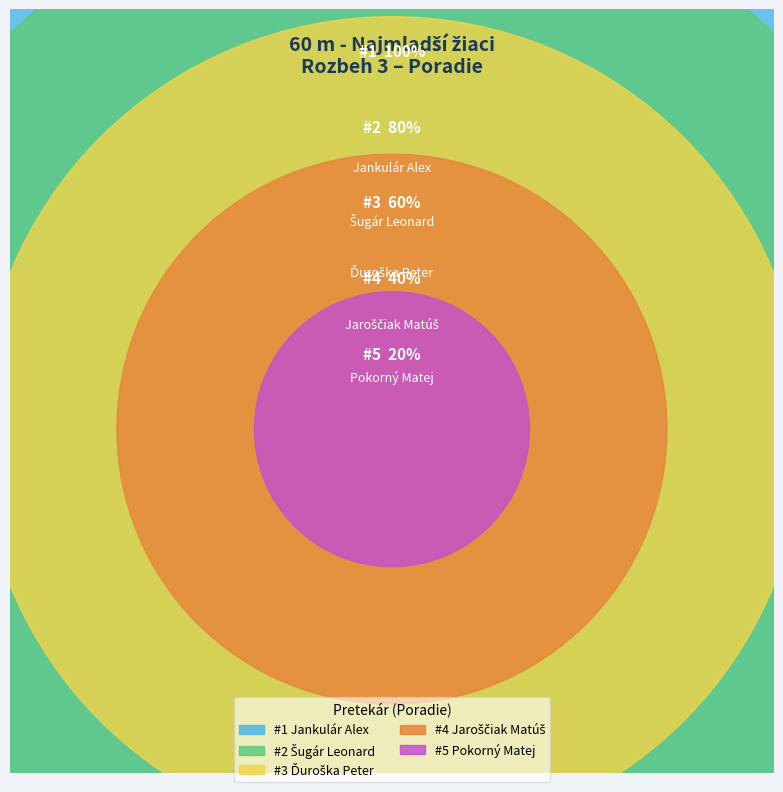

Is there any slice that represents more than half of the pie?

No